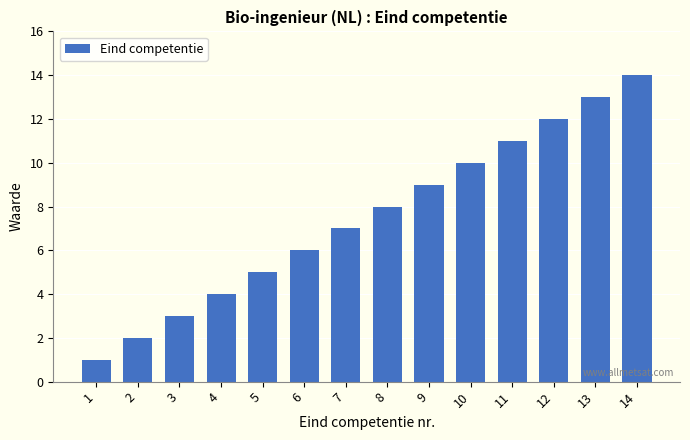

What is the value of the 14th bar from the left?

14